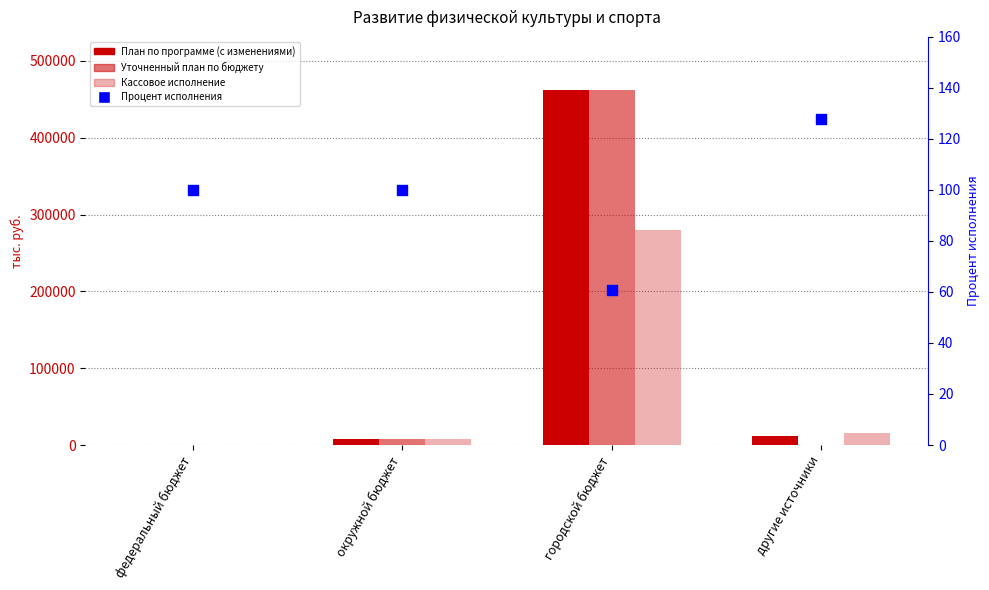

What are all the series names shown in the legend?

План по программе (с изменениями), Уточненный план по бюджету, Кассовое исполнение, Процент исполнения